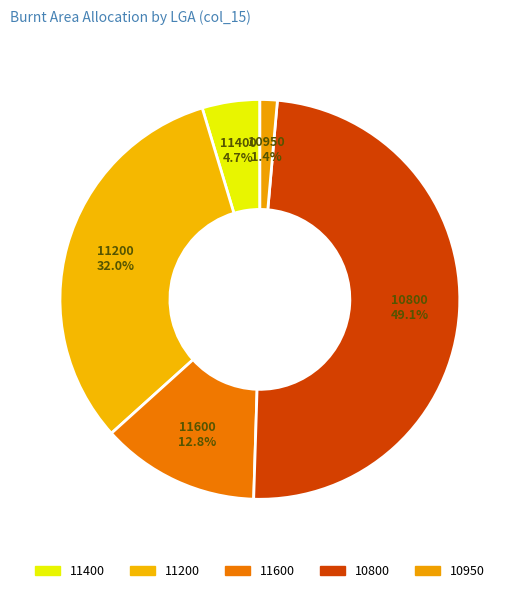

How many segments does this pie chart have?

5